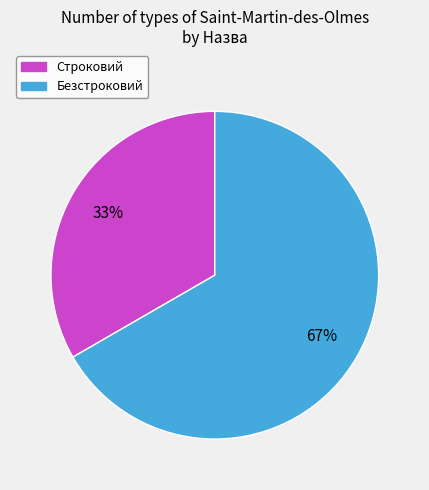

What percentage is the Безстроковий slice, to the nearest percent?

67%